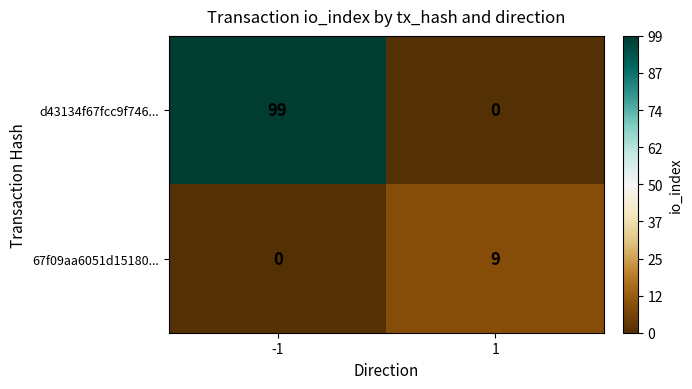

What is the difference between the 67f09aa6051d15180... values at -1 and 1?

9